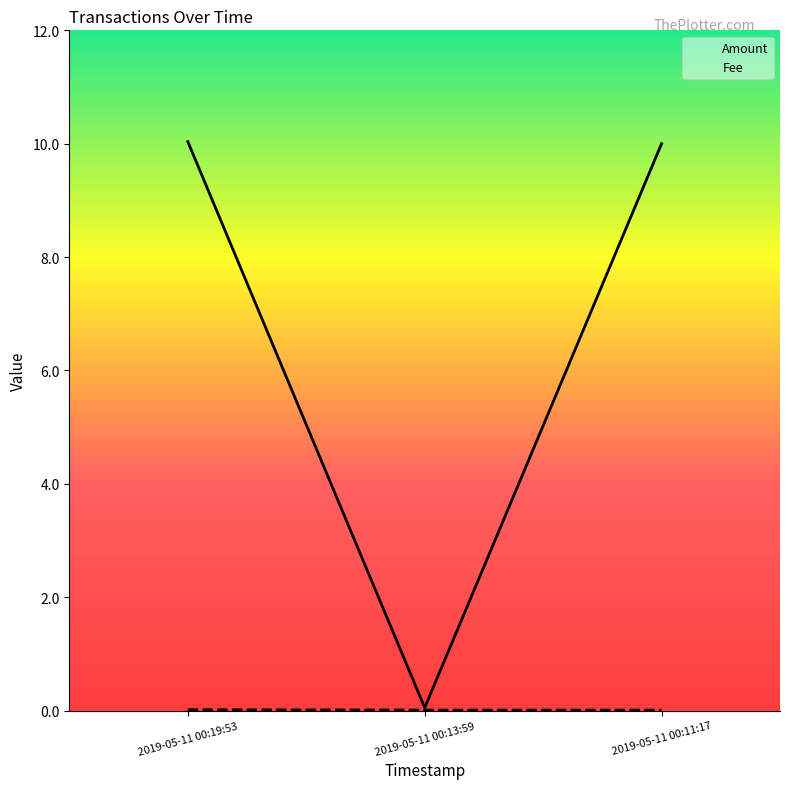

Between 2019-05-11 00:13:59 and 2019-05-11 00:19:53, which is larger?

2019-05-11 00:19:53